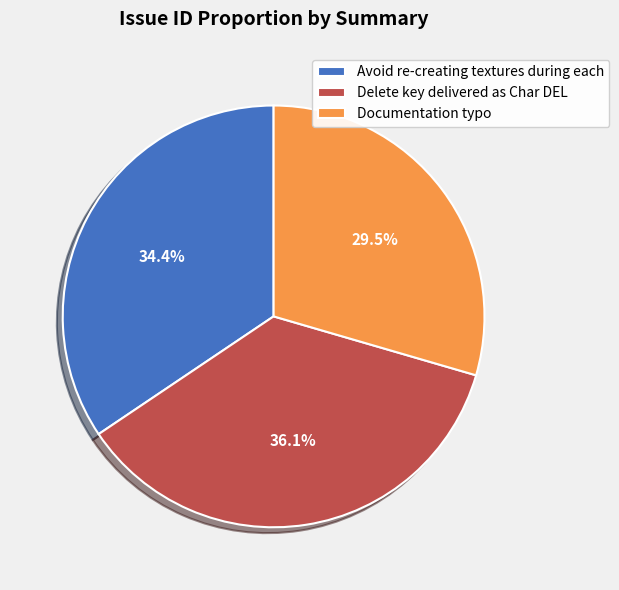

How many segments does this pie chart have?

3